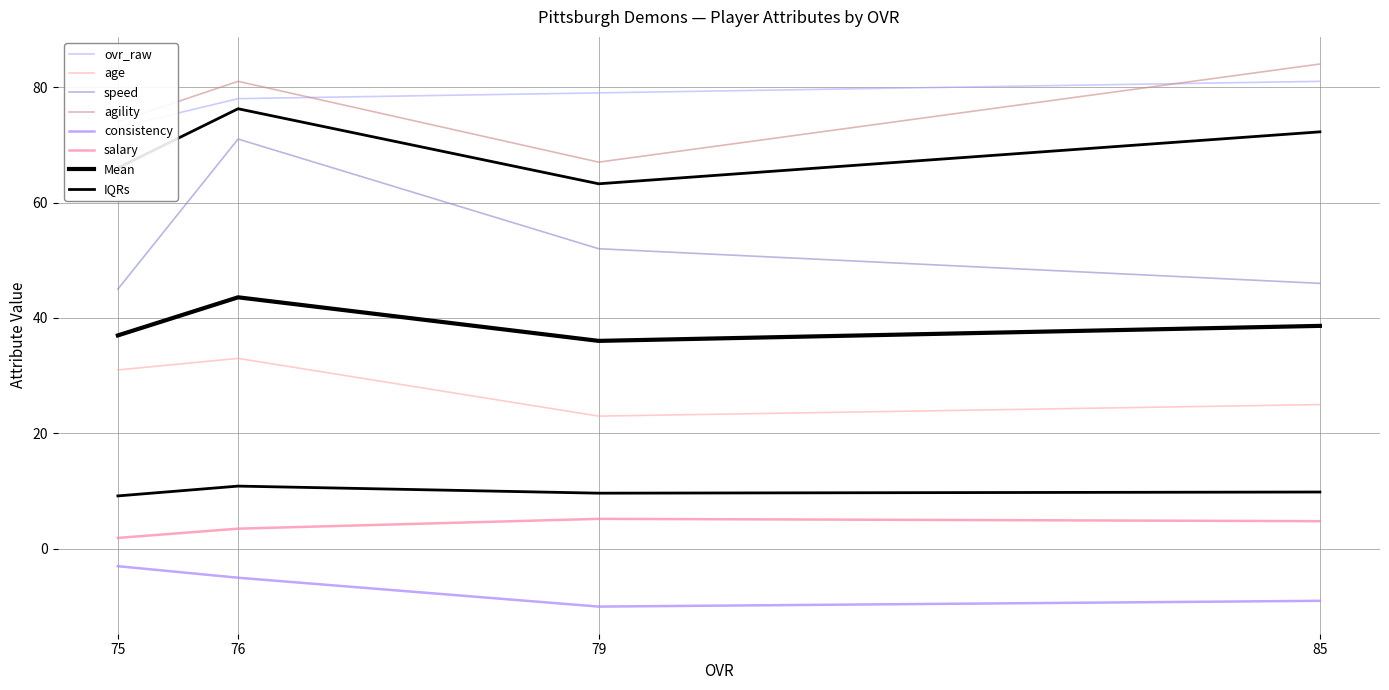

What is the difference between the second highest and second lowest values in the ovr_raw series?

1.0